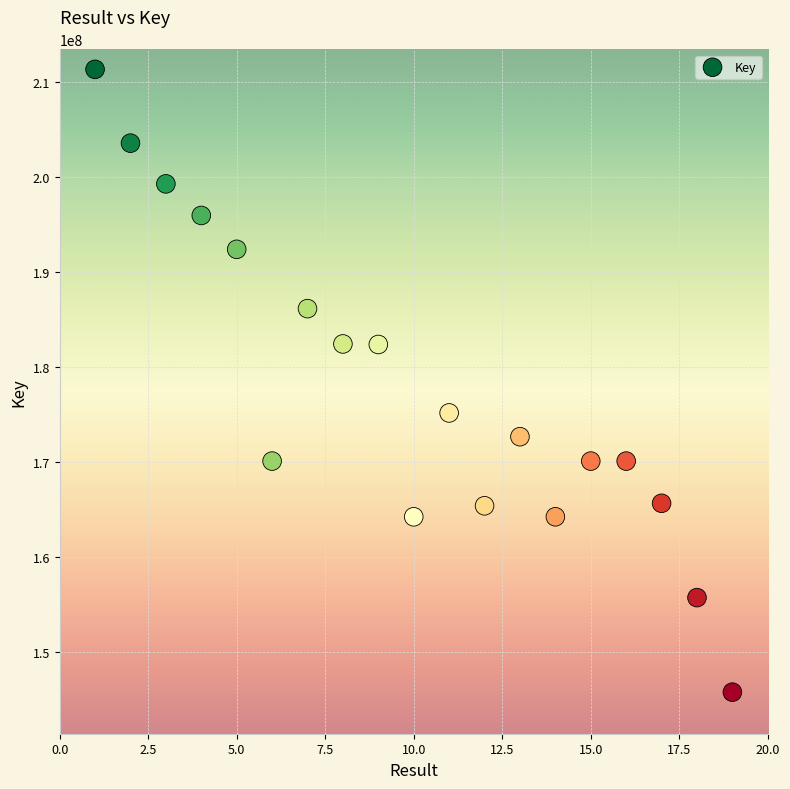

What is the range of Y values (max minus min)?

65532496